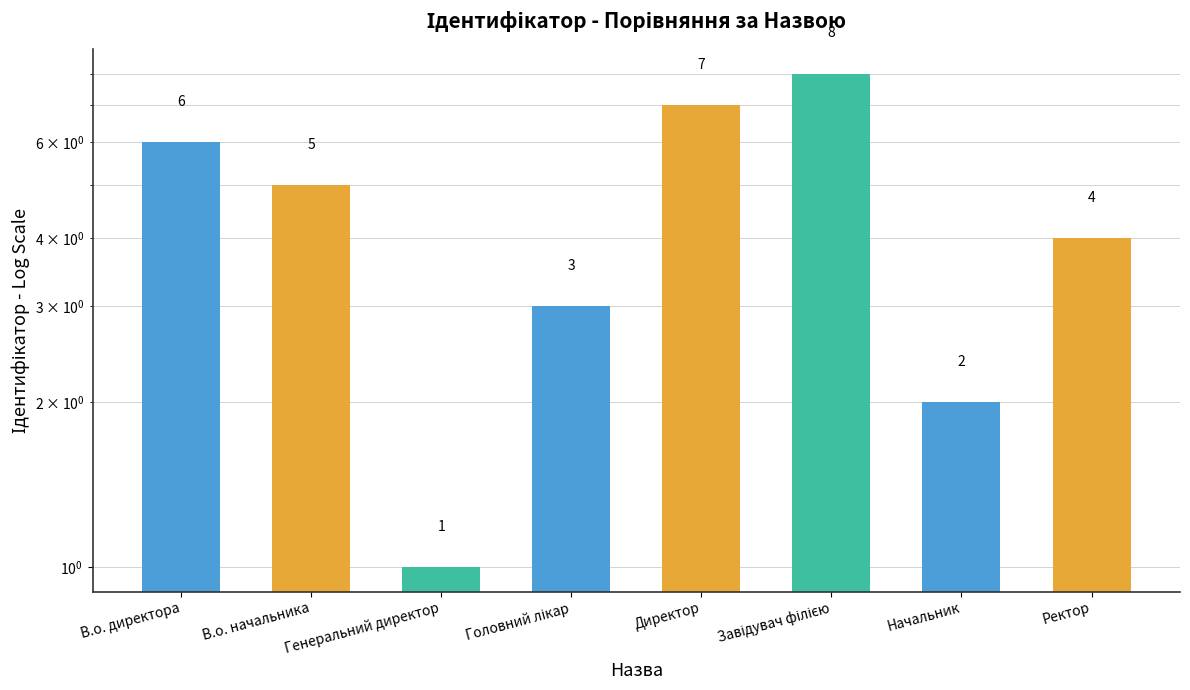

What position from the right is В.о. директора?

8